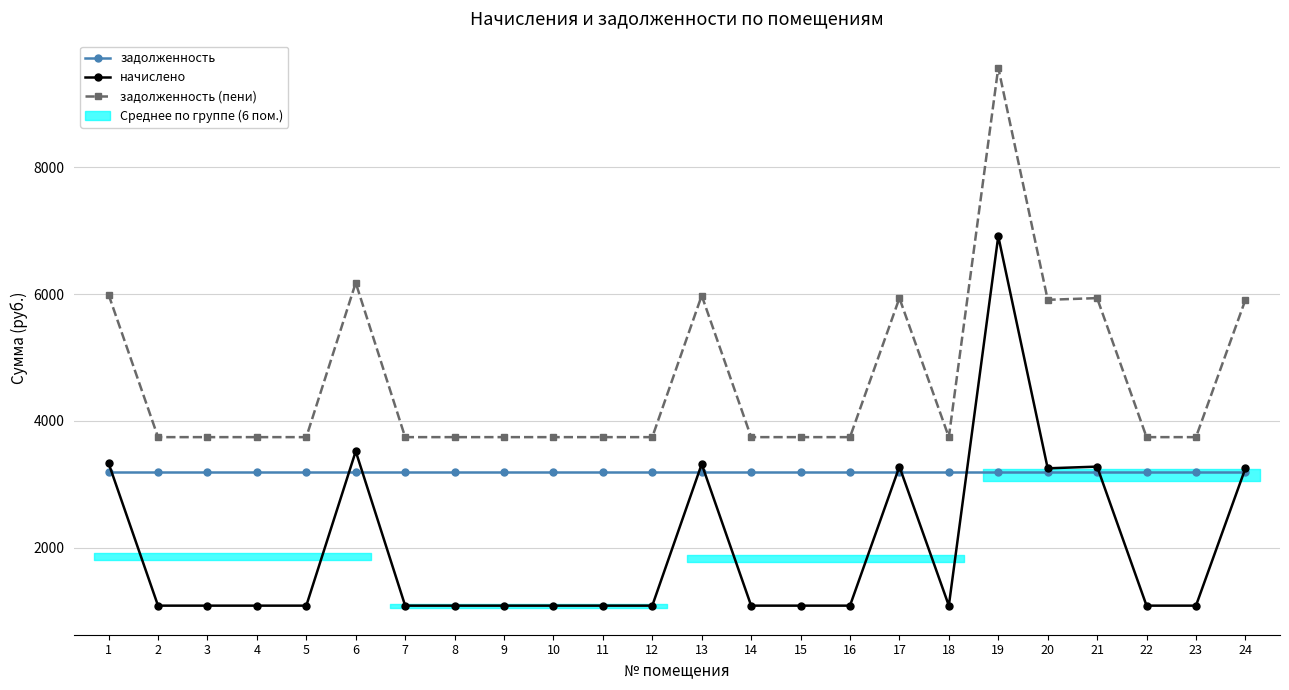

Reading right to left, what are all the values shown in this chart?

задолженность: 3200.6	3200.6	3200.6	3200.6	3200.6	3200.6	3200.6	3200.6	3200.6	3200.6	3200.6	3200.6	3200.6	3200.6	3200.6	3200.6	3200.6	3200.6	3200.6	3200.6	3200.6	3200.6	3200.6	3200.6
начислено: 3254.2	1090.1	1090.1	3281.0	3254.2	6912.7	1090.1	3281.0	1090.1	1090.1	1090.1	3321.2	1090.1	1090.1	1090.1	1090.1	1090.1	1090.1	3522.3	1090.1	1090.1	1090.1	1090.1	3334.7
задолженность (пени): 5909.9	3745.7	3745.7	5936.6	5909.9	9568.3	3745.7	5936.6	3745.7	3745.7	3745.7	5976.8	3745.7	3745.7	3745.7	3745.7	3745.7	3745.7	6177.9	3745.7	3745.7	3745.7	3745.7	5990.2